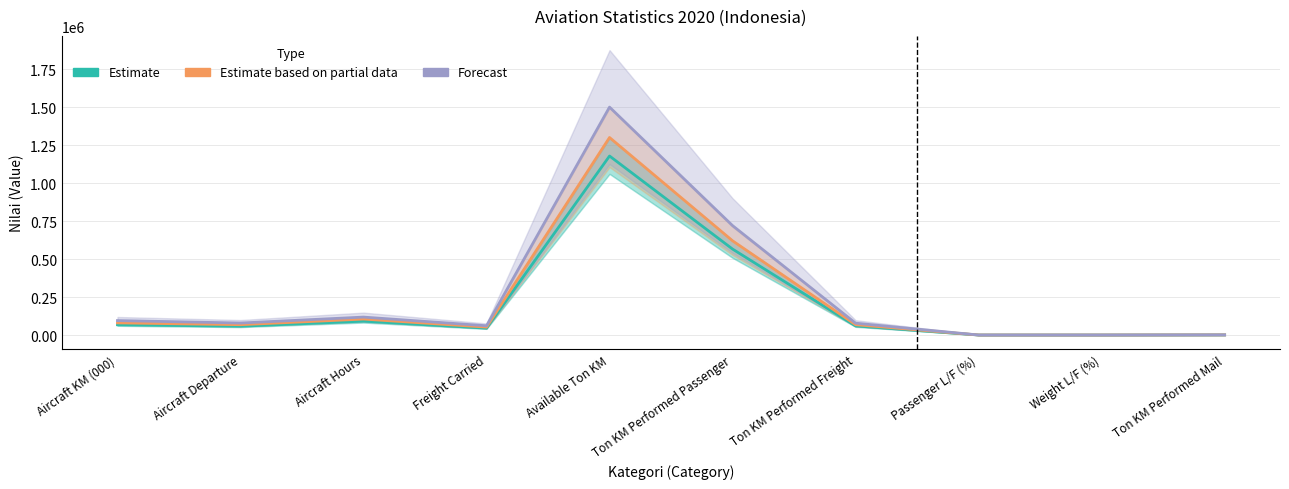

Rank the series at Aircraft KM (000) from lowest to highest value.

Estimate, Estimate based on partial data, Forecast